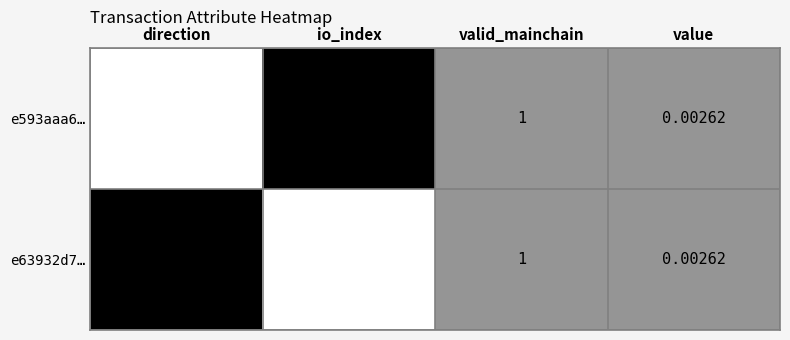

How many series are shown in this chart?

2